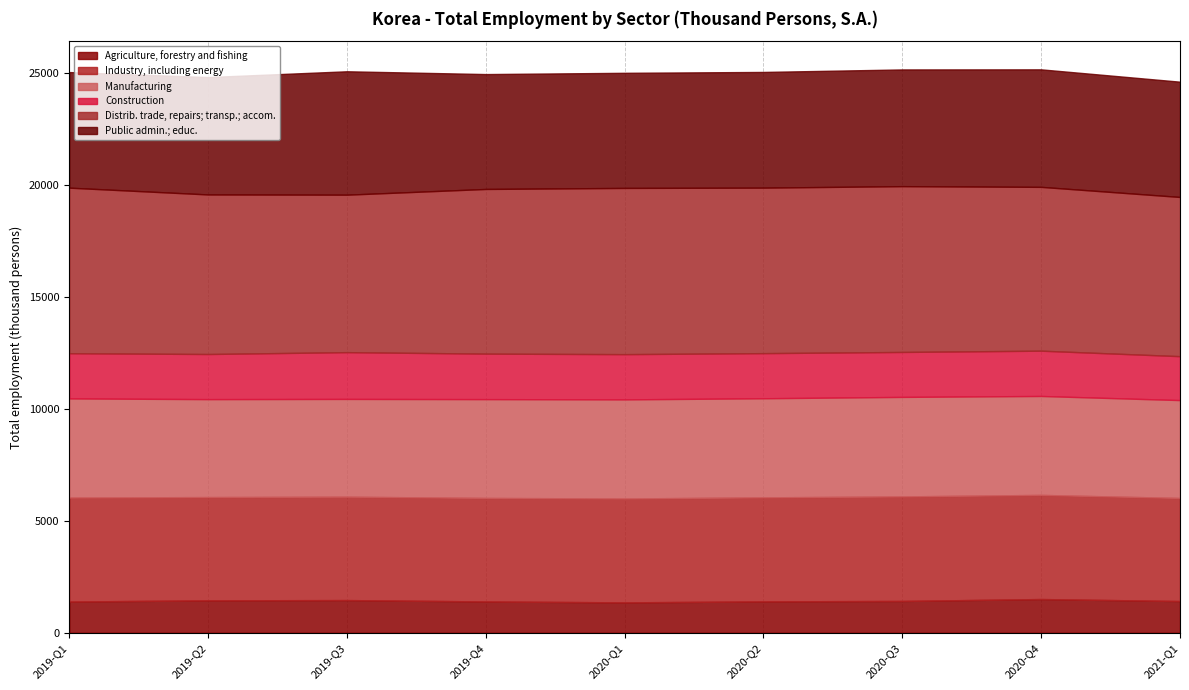

Which series has the largest total across all categories?

Distrib. trade, repairs; transp.; accom.